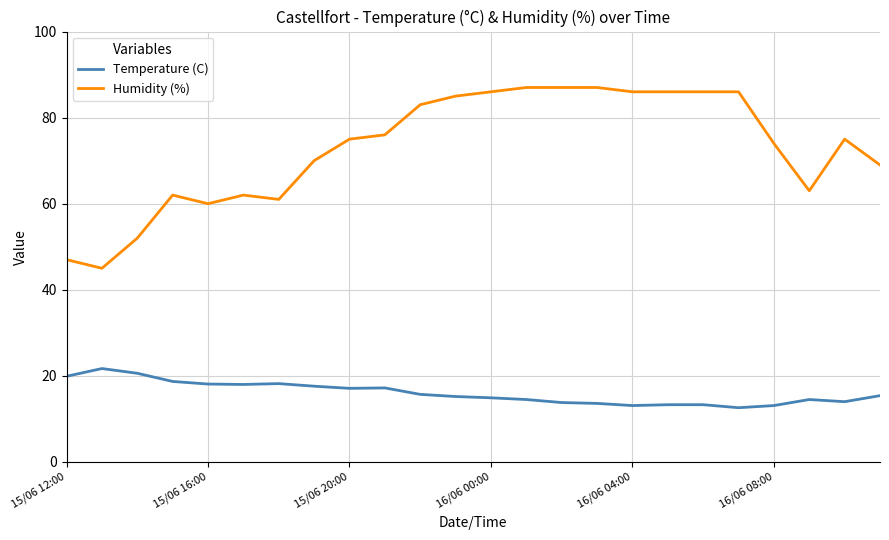

True or false: Humidity (%) and Temperature (C) intersect in this chart.

False